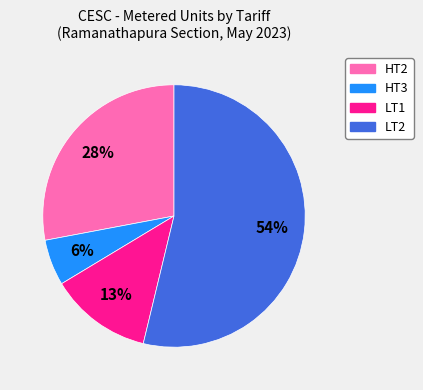

Is the sum of LT2 and HT2 greater than half?

Yes